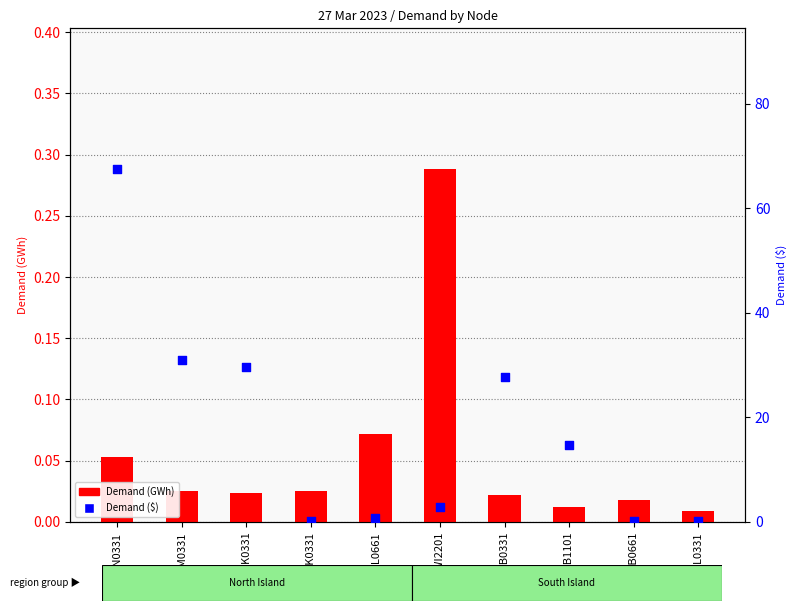

Which series has the widest spread of Y values?

Demand ($)